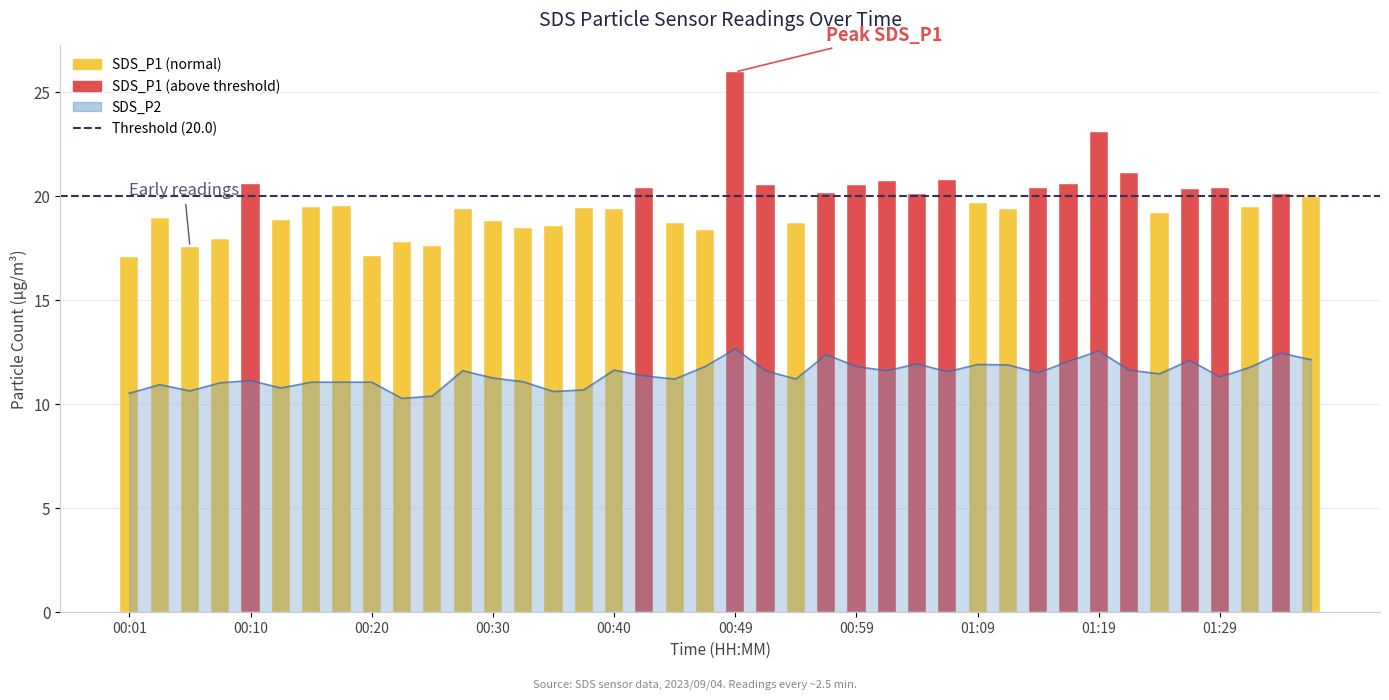

Reading right to left, what are all the values shown in this chart?

12.1	12.4	11.8	11.3	12.1	11.4	11.6	12.6	12.1	11.5	11.9	11.9	11.6	11.9	11.6	11.8	12.4	11.2	11.6	12.7	11.8	11.2	11.3	11.6	10.7	10.6	11.1	11.2	11.6	10.4	10.3	11.1	11.1	11.1	10.8	11.1	11.0	10.6	10.9	10.5